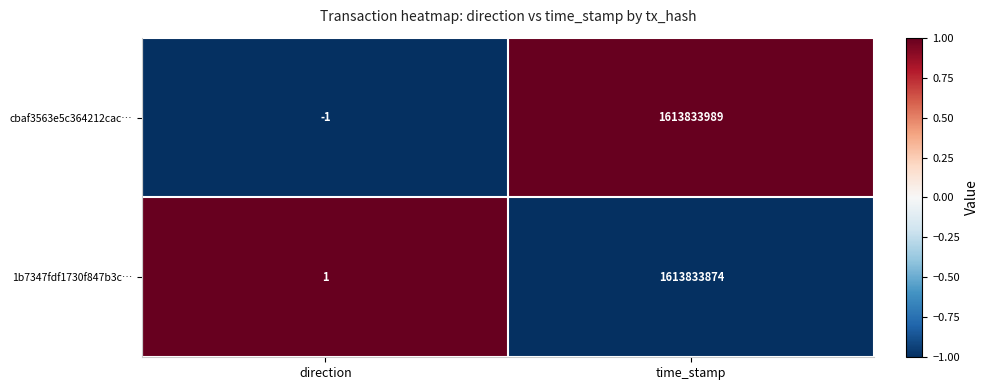

Reading right to left, transcribe all the data shown in this chart.

cbaf3563e5c364212cac…: time_stamp=1613833989	direction=-1
1b7347fdf1730f847b3c…: time_stamp=1613833874	direction=1